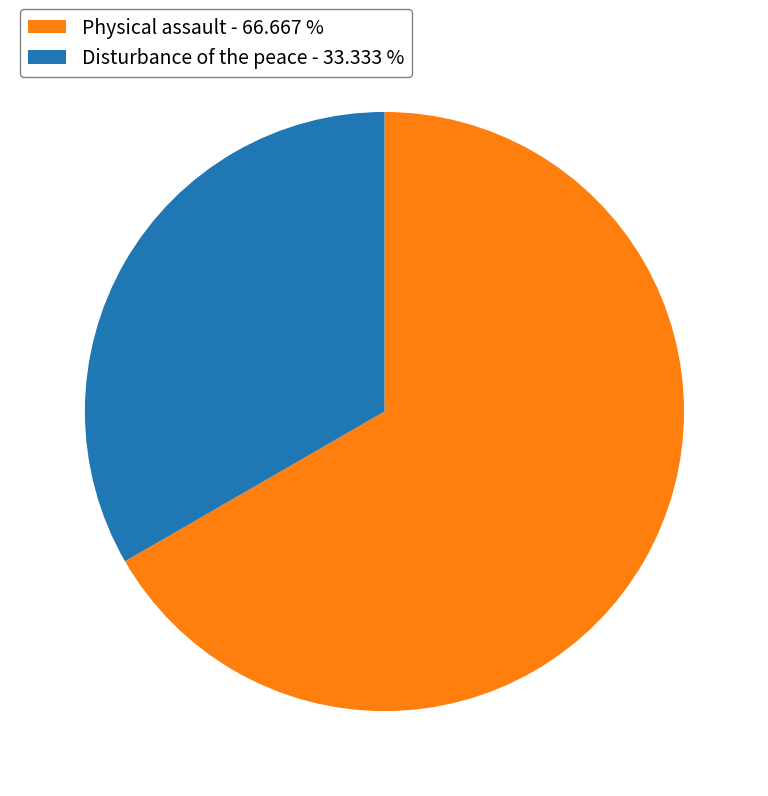

Do Physical assault - 66.667 % and Disturbance of the peace - 33.333 % together represent more than half of the pie?

Yes